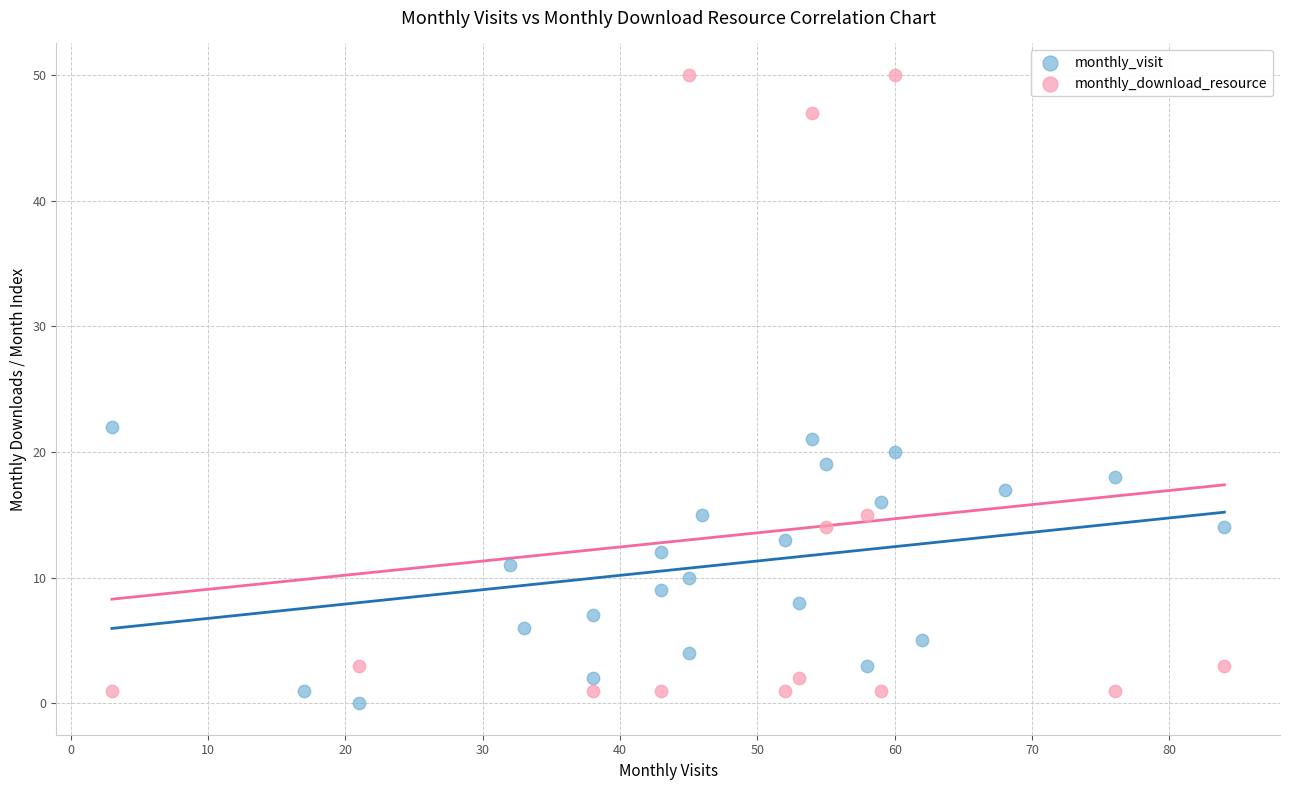

Which series has the widest spread of Y values?

monthly_download_resource